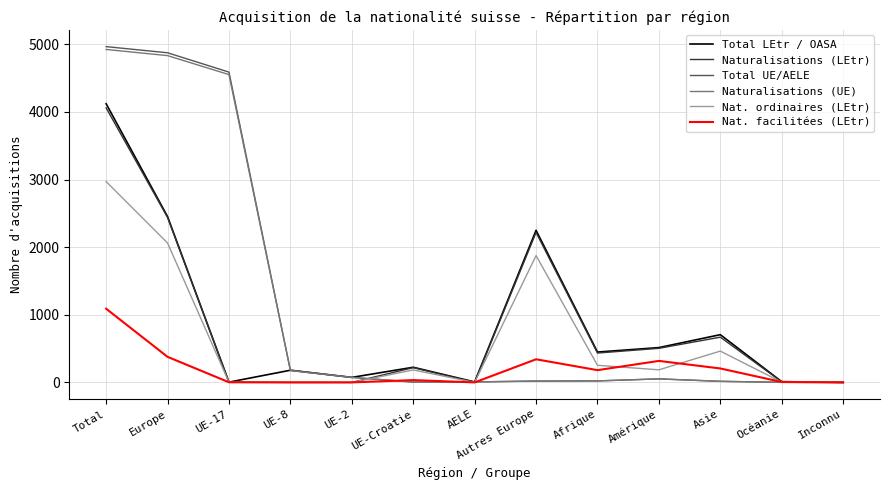

How many series are shown in this chart?

6